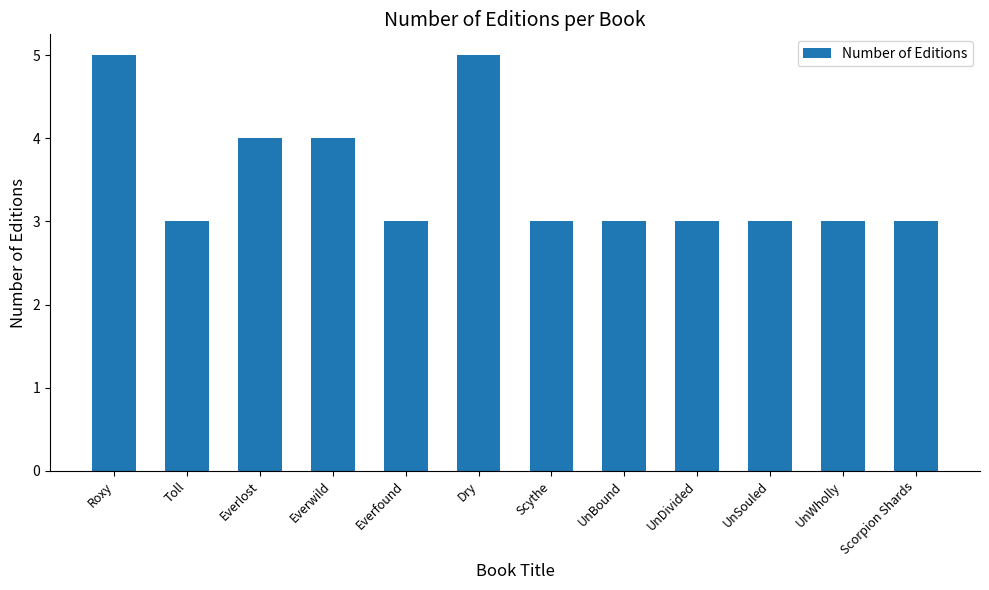

What is the average value?

4